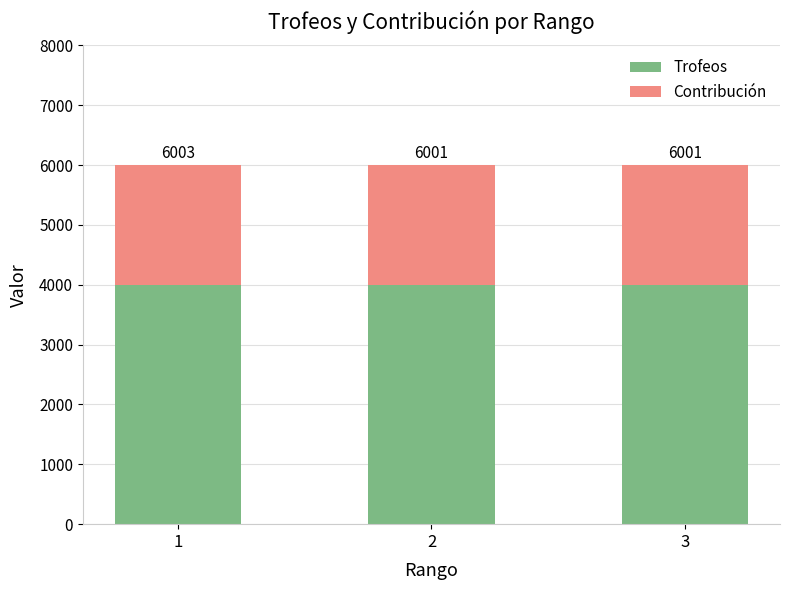

Rank the categories by Trofeos value from highest to lowest.

1, 2, 3